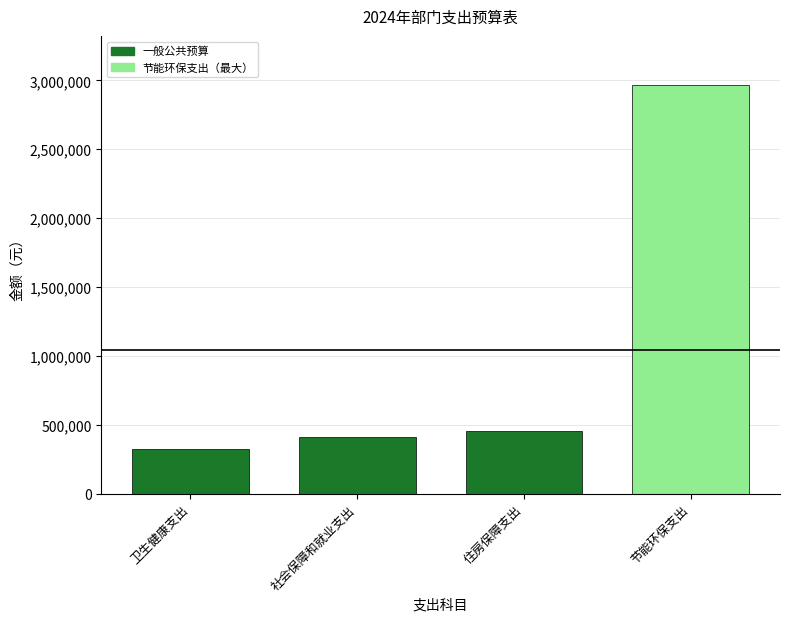

The chart shows a value of 266254.8 at 社会保障和就业支出. True or false?

False